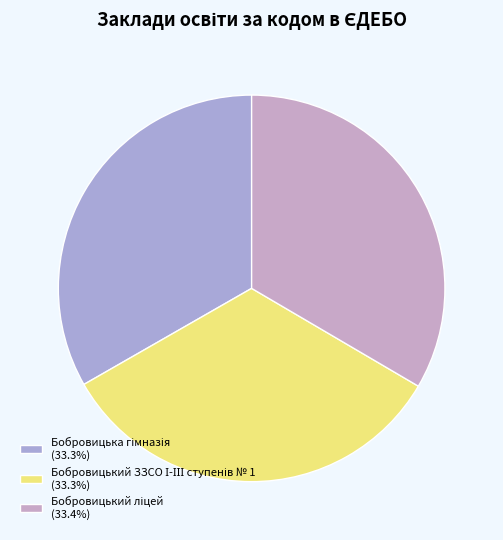

Rank the categories by value from highest to lowest.

Бобровицький ліцей, Бобровицька гімназія, Бобровицький ЗЗСО І-ІІІ ступенів № 1